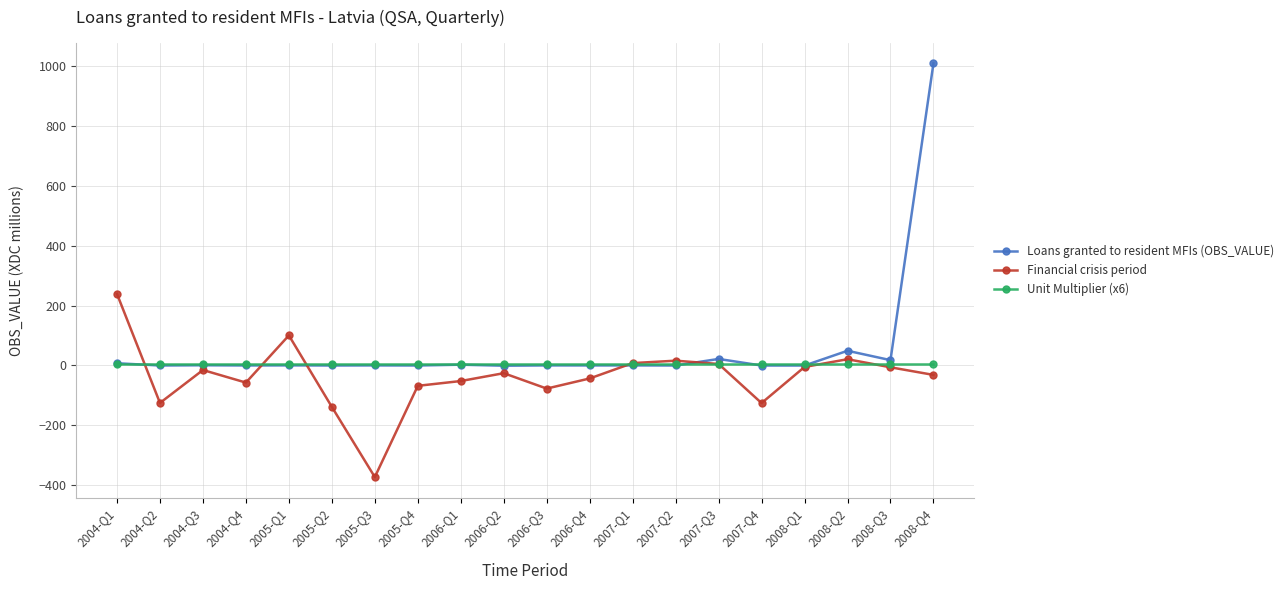

List the series in order of their peak value, highest first.

Loans granted to resident MFIs (OBS_VALUE), Financial crisis period, Unit Multiplier (x6)